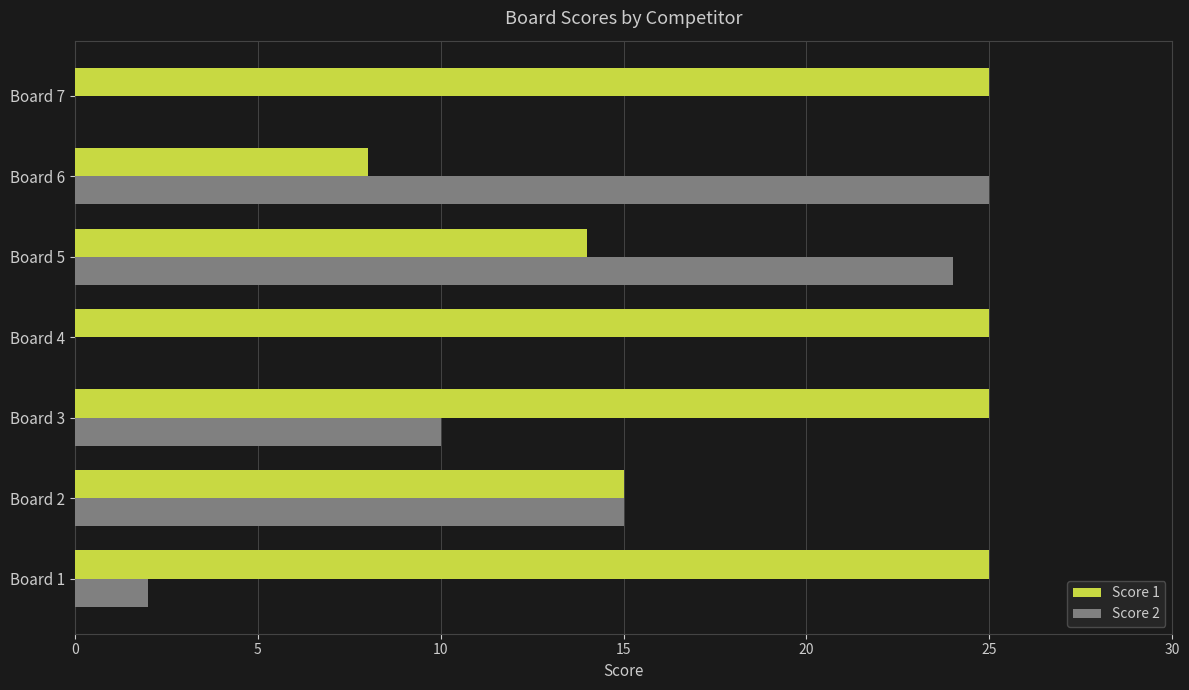

What is the maximum value for Score 1?

25